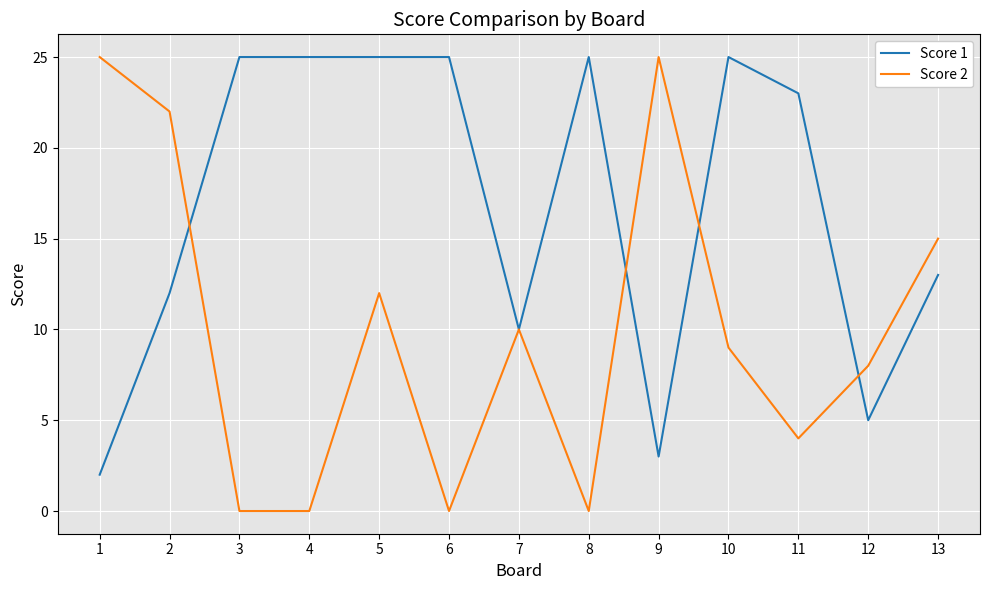

Where do Score 1 and Score 2 first cross each other?

2 and 3